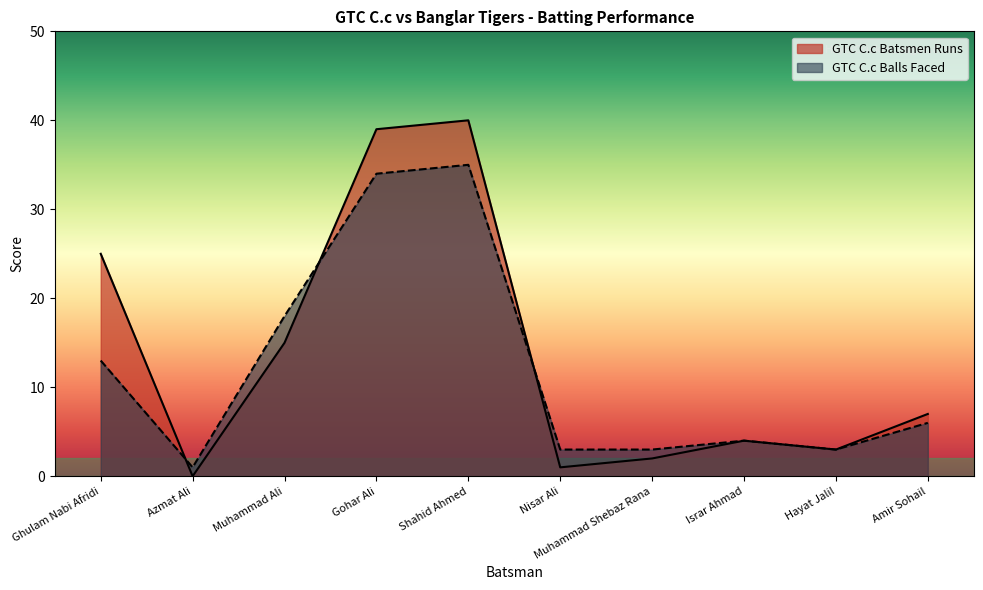

List the labels in order of GTC C.c Balls Faced value, largest first.

Shahid Ahmed, Gohar Ali, Muhammad Ali, Ghulam Nabi Afridi, Amir Sohail, Israr Ahmad, Nisar Ali, Muhammad Shebaz Rana, Hayat Jalil, Azmat Ali